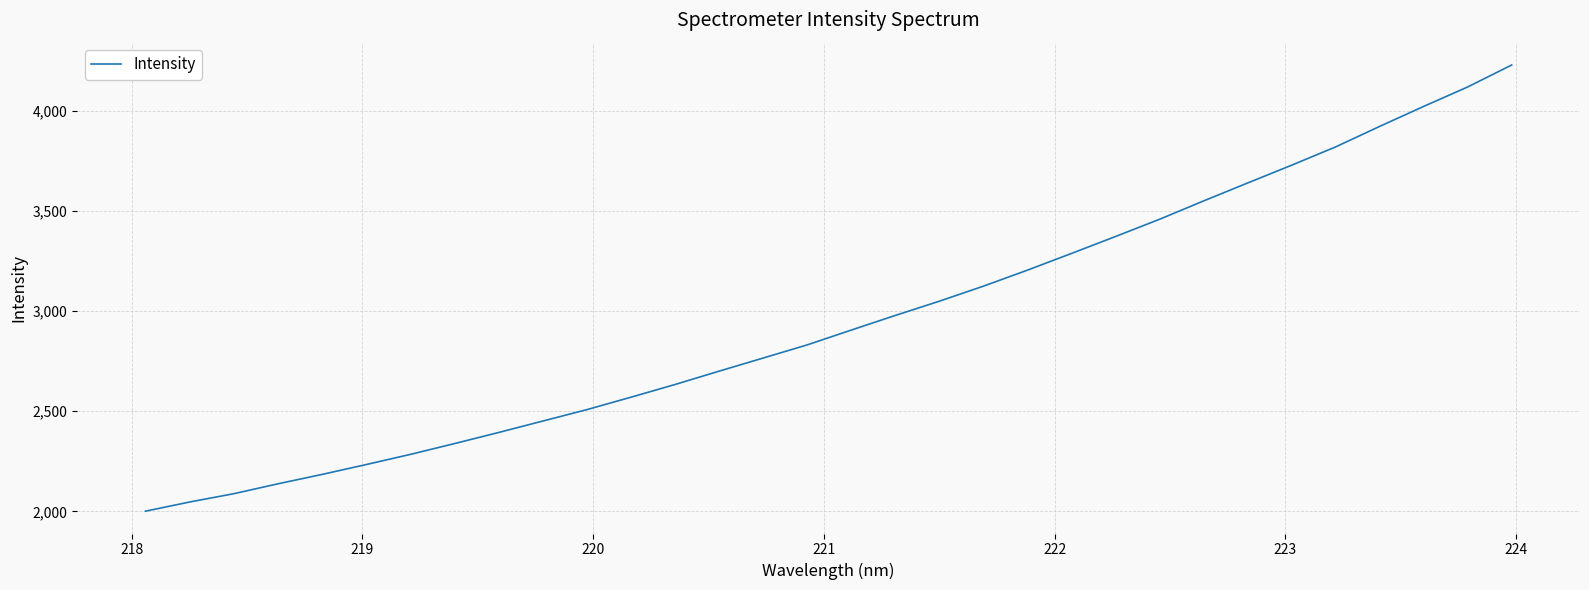

How many distinct data groups are displayed?

1